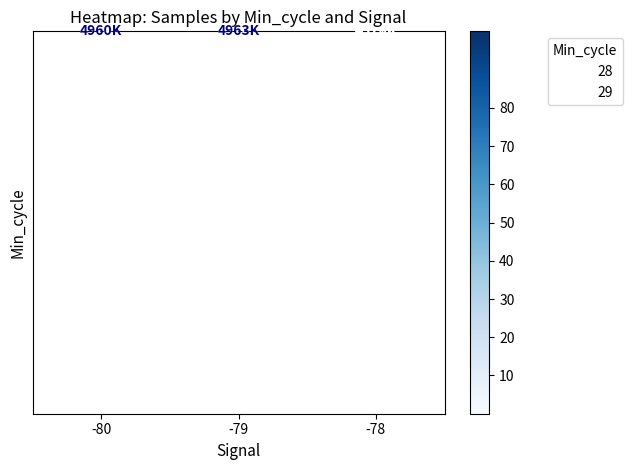

How many data points does each series have?

3